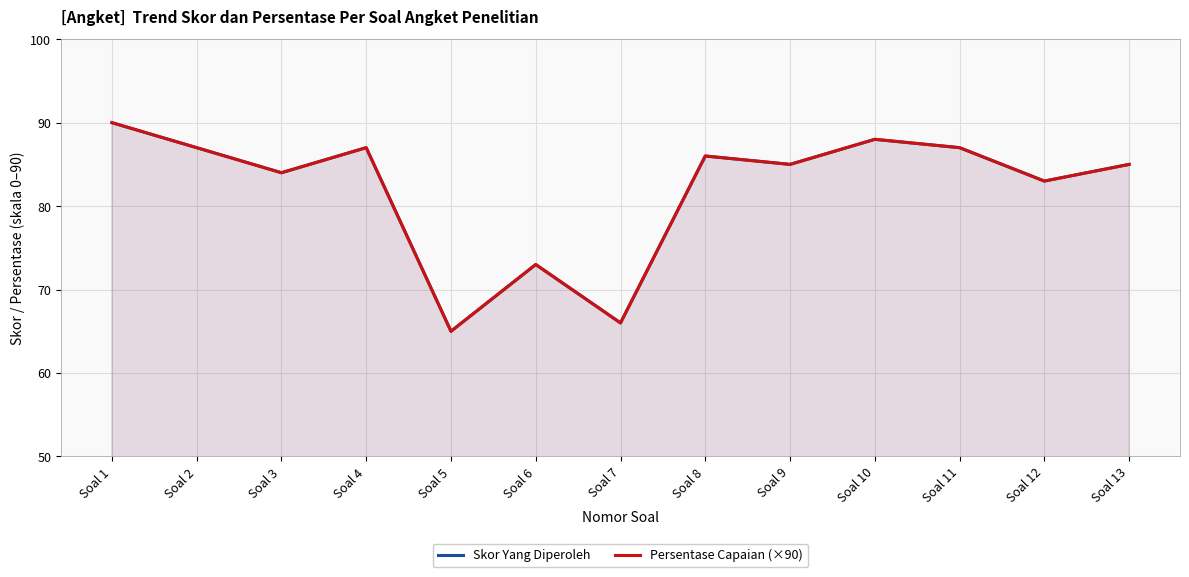

At which category does Skor Yang Diperoleh reach its first local peak?

Soal 4